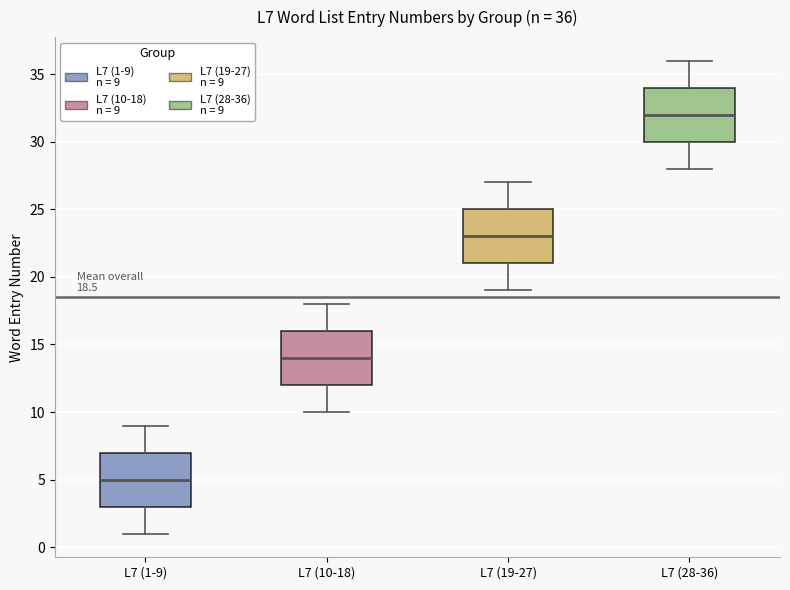

Which box's median line is the lowest?

L7 (1-9)